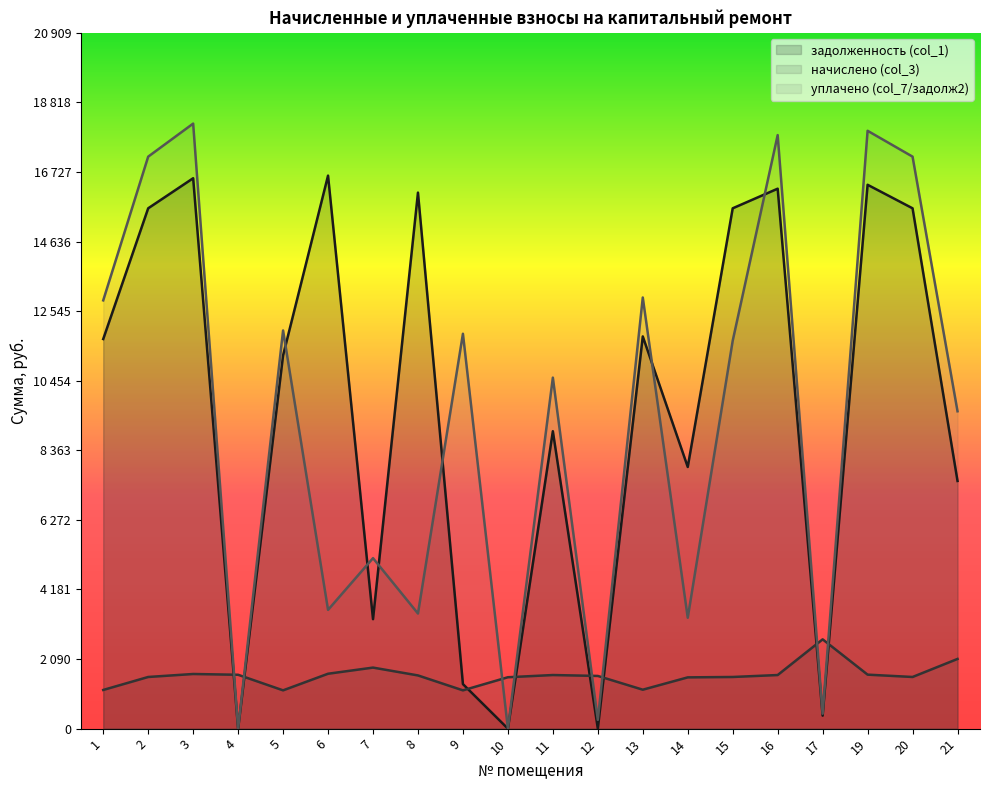

Reading left to right, what are all the values shown in this chart?

задолженность (col_1): 11707.9	15636.7	16540.3	0.0	11215.1	16618.8	3289.1	16108.1	1338.2	0.0	8937.7	0.2	11786.4	7863.1	15636.7	16225.9	390.1	16343.8	15636.7	7442.9
начислено (col_3): 1162.2	1552.2	1641.9	1618.5	1150.5	1649.7	1834.3	1599.0	1150.5	1544.4	1610.7	1583.4	1170.0	1540.5	1552.2	1610.7	2683.2	1622.4	1552.2	2094.3
уплачено (col_7/задолж2): 12870.1	17188.9	18182.2	0.0	11965.6	3568.4	5123.4	3458.8	11866.8	0.4	10548.4	263.9	12956.4	3332.3	11656.4	17836.6	447.2	17966.2	17188.9	9537.2